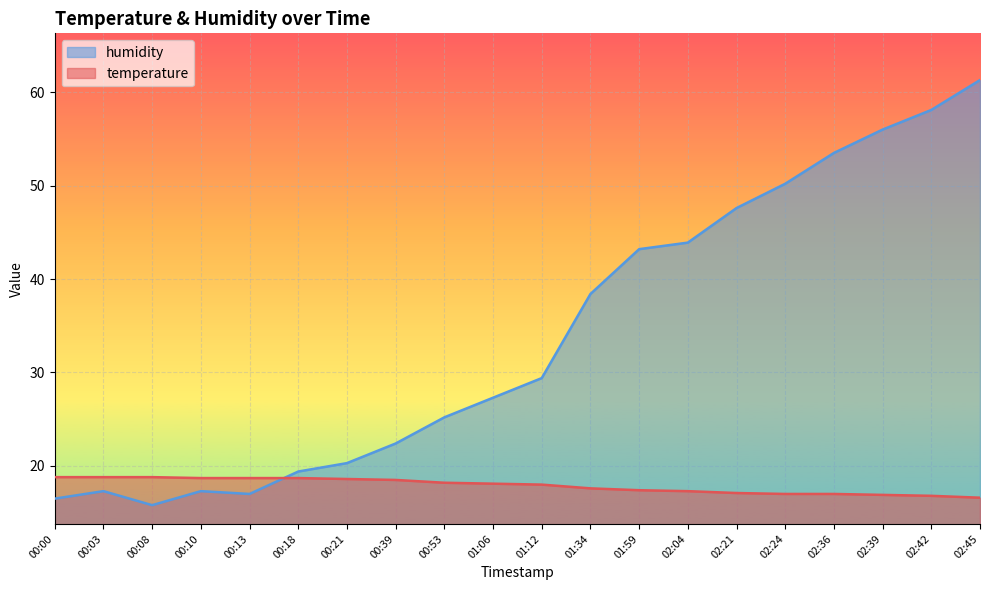

At which category does humidity reach its first local valley?

00:08